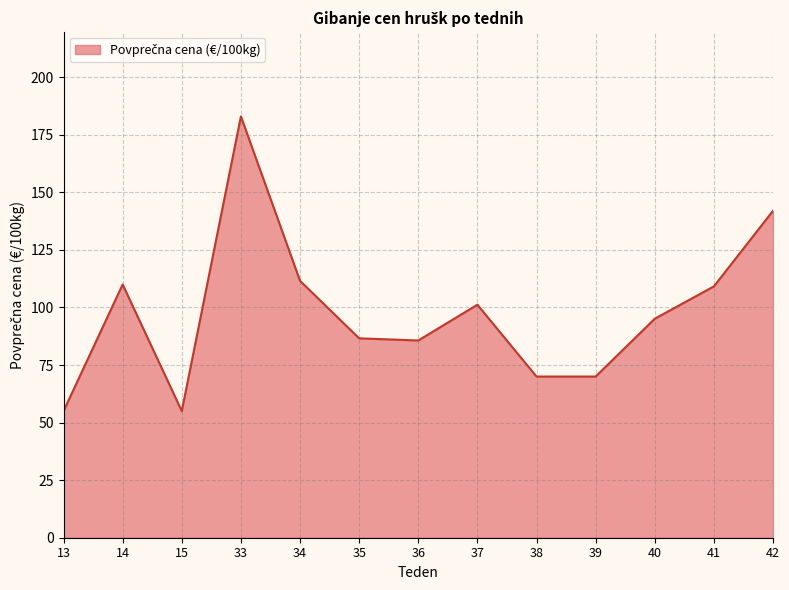

What is the ratio of the value at 36 to the value at 37?

0.8